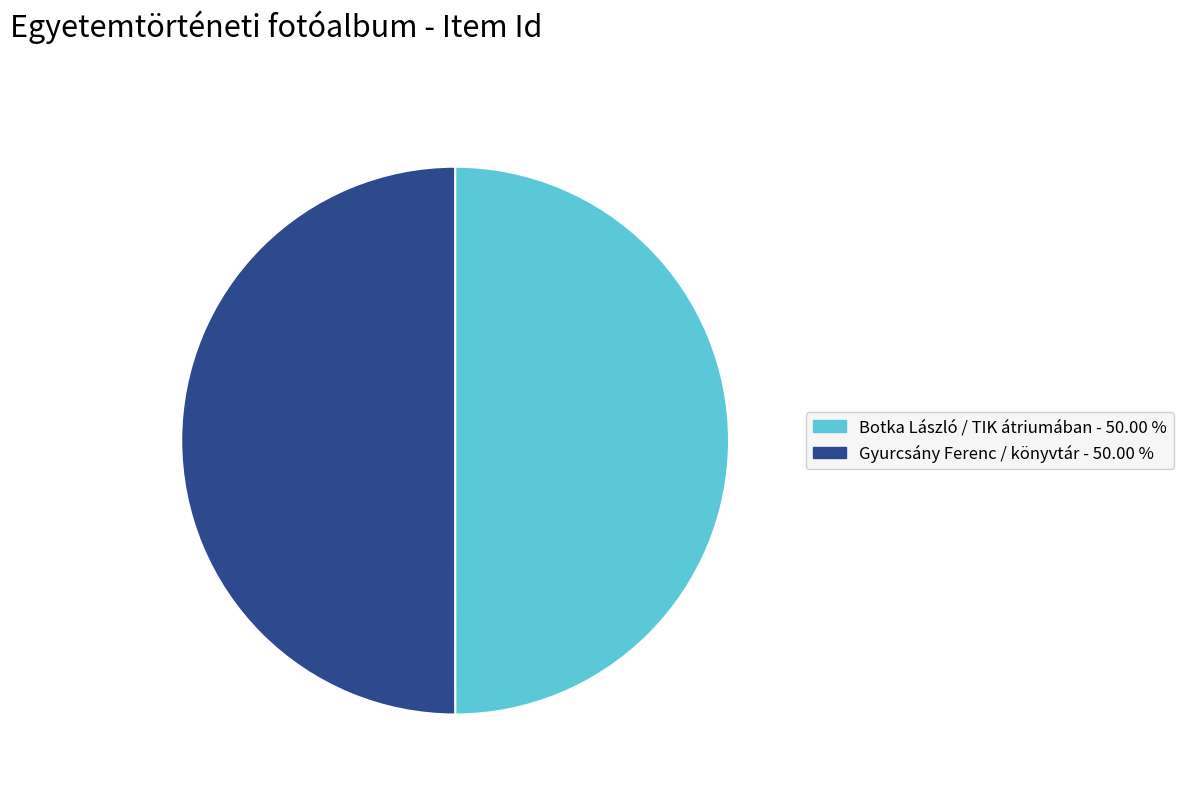

Do Gyurcsány Ferenc / könyvtár and Botka László / TIK átriumában together represent more than half of the pie?

Yes